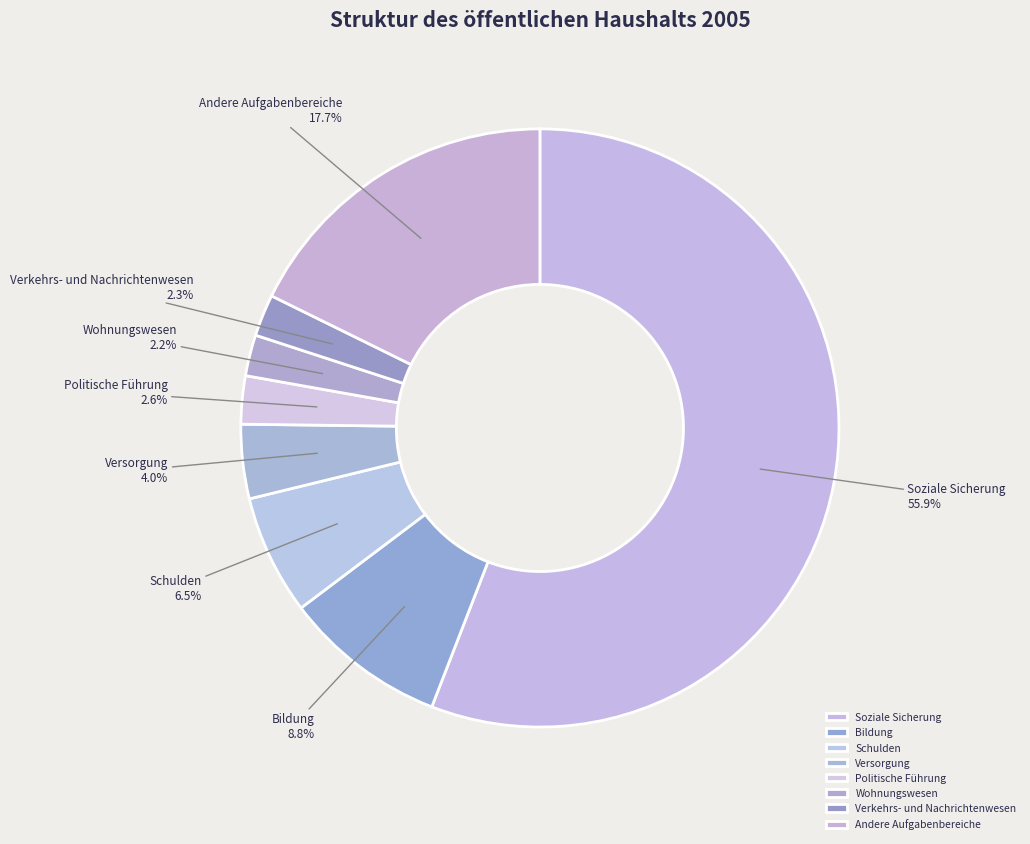

Approximately how many times larger is the value at Wohnungswesen compared to Versorgung?

0.6